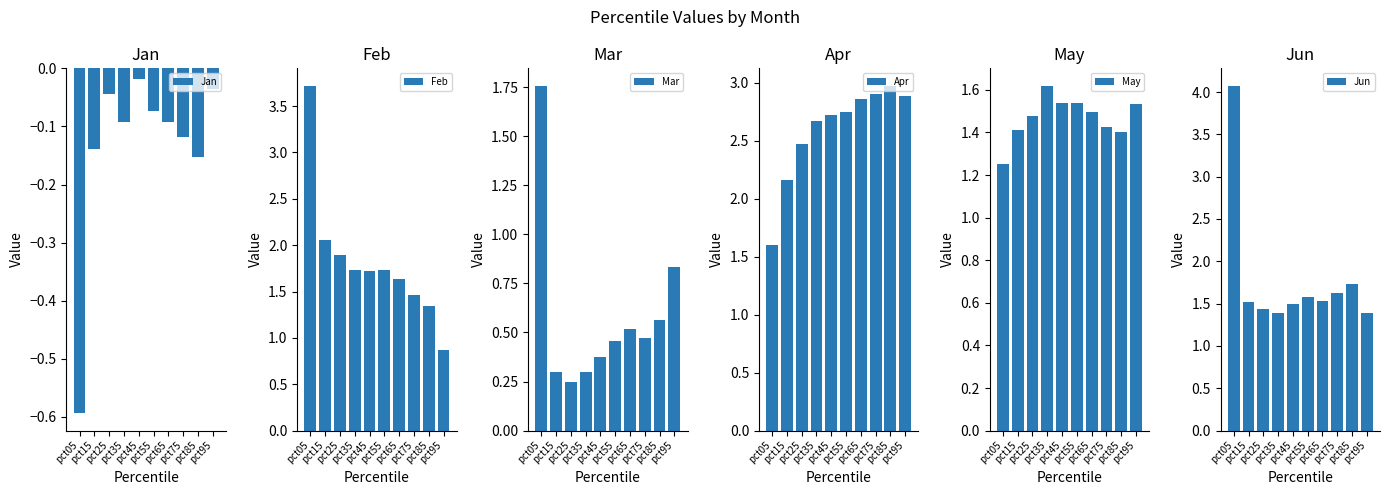

Where is Jan nearest to the value 0?

pct45